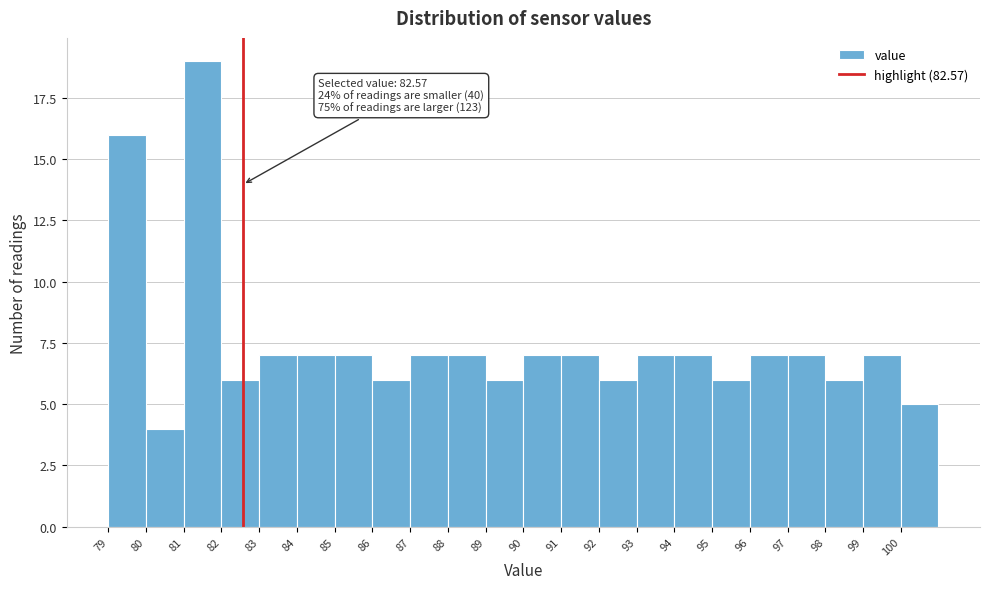

Which range on the x-axis has the tallest bar?

81 to 82